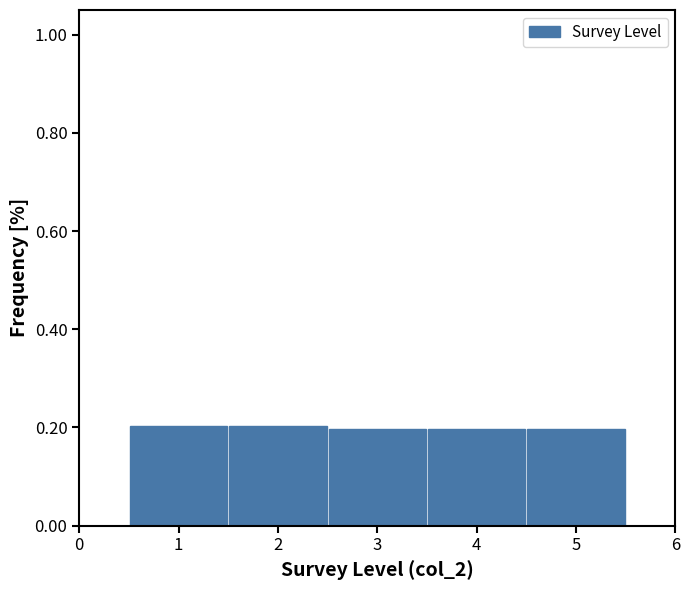

Reading left to right, transcribe this chart: for each bar, give the range it covers on the x-axis and its height. The values are not printed on the chart, so give them approximately, as read against the axis.

0.5 to 1.5: 0.2
1.5 to 2.5: 0.2
2.5 to 3.5: 0.2
3.5 to 4.5: 0.2
4.5 to 5.5: 0.2